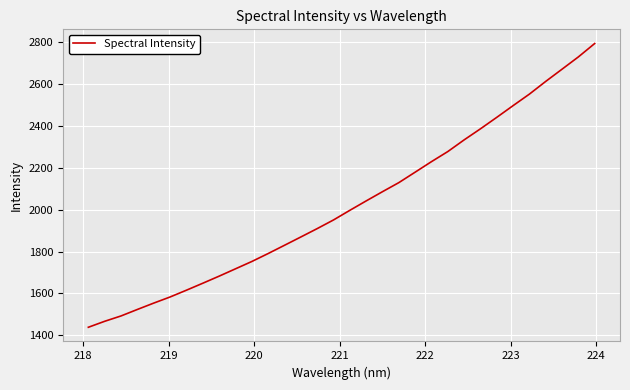

How many lines are shown in the chart?

1